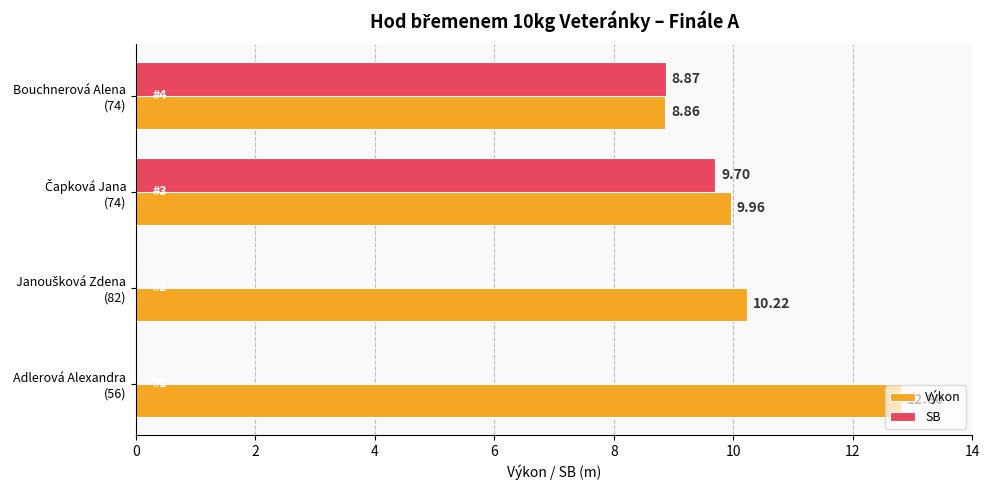

Count the number of data series in this chart.

2